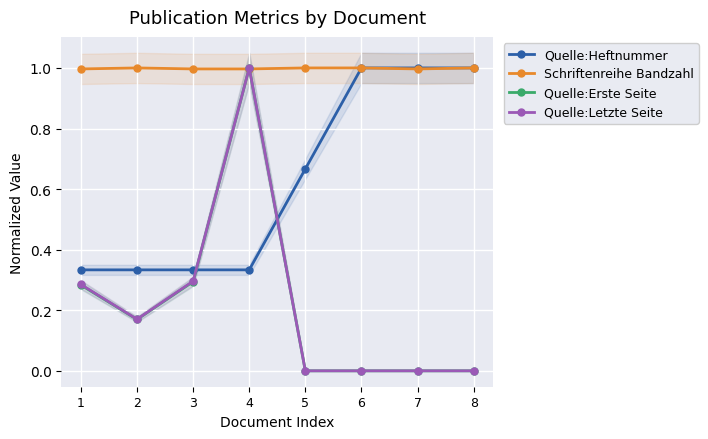

What is the maximum value for Schriftenreihe Bandzahl?

1.0